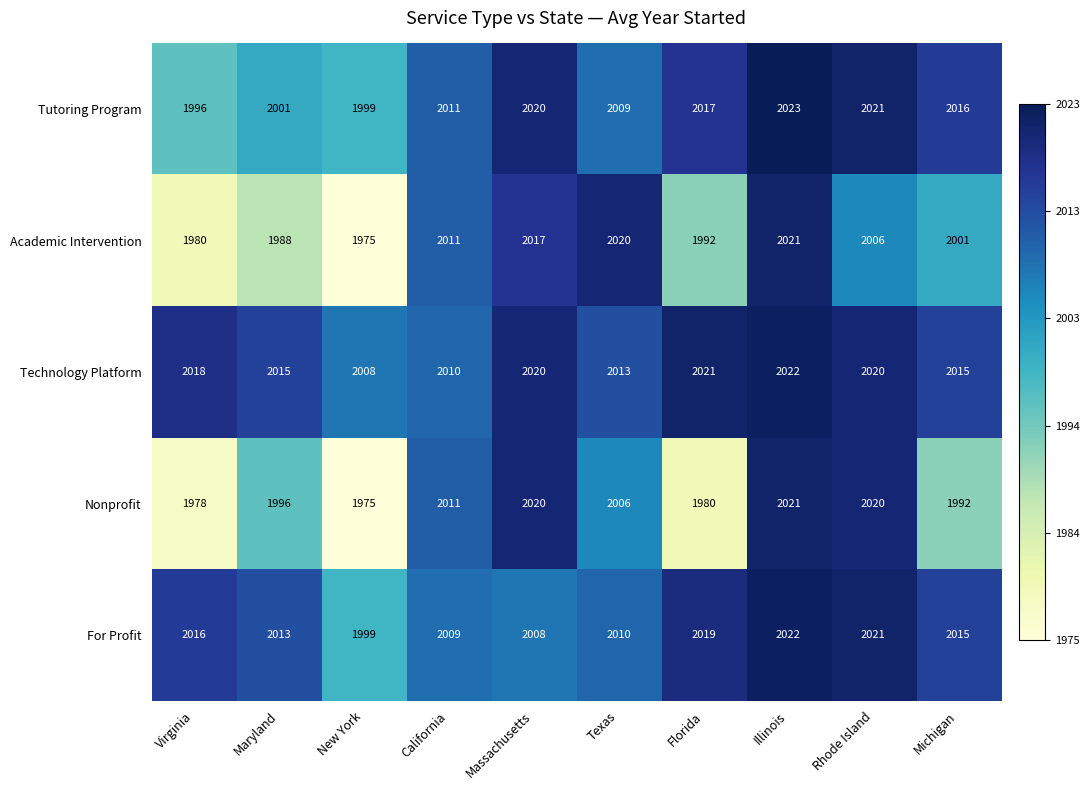

Which series changed the most between California and Michigan?

Nonprofit